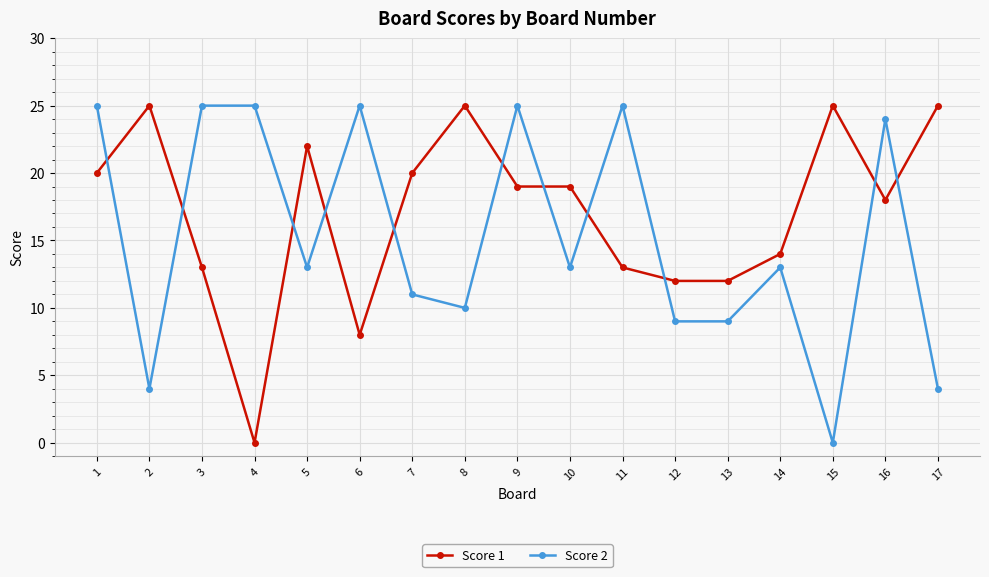

Reading right to left, transcribe all the data shown in this chart.

Score 1: 17=25	16=18	15=25	14=14	13=12	12=12	11=13	10=19	9=19	8=25	7=20	6=8	5=22	4=0	3=13	2=25	1=20
Score 2: 17=4	16=24	15=0	14=13	13=9	12=9	11=25	10=13	9=25	8=10	7=11	6=25	5=13	4=25	3=25	2=4	1=25